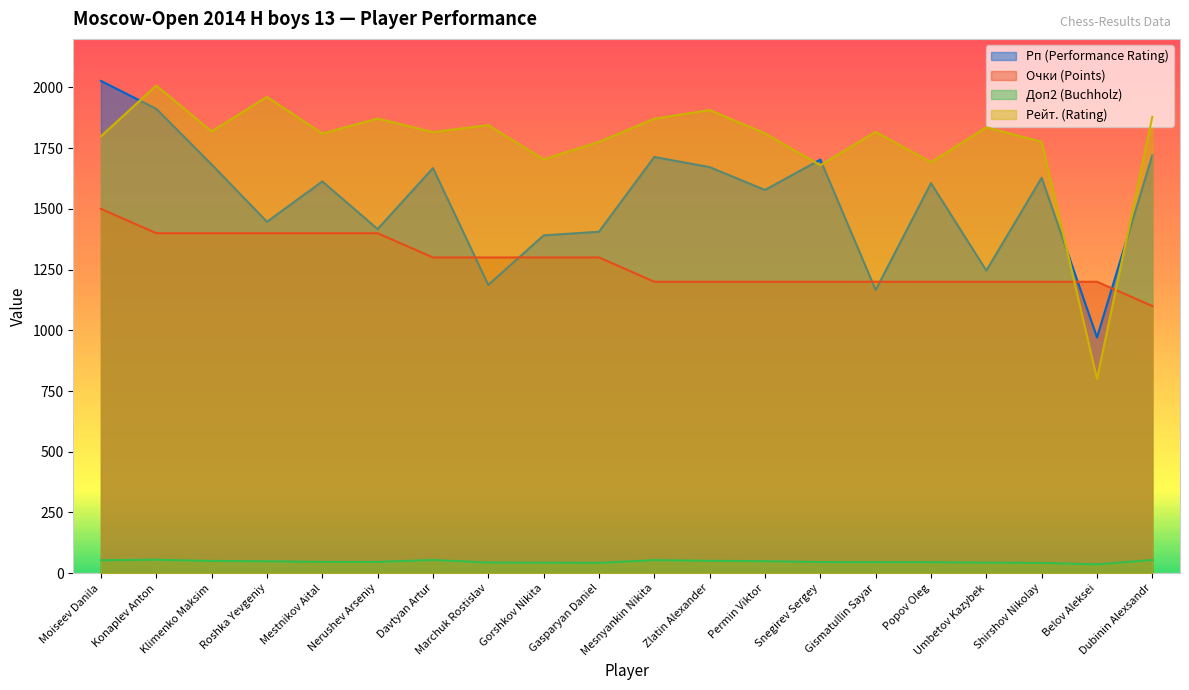

Reading left to right, extract all data points from this chart.

Рп (Performance Rating): Moiseev Danila=2027.0	Konaplev Anton=1912.0	Klimenko Maksim=1683.0	Roshka Yevgeniy=1447.0	Mestnikov Aital=1613.0	Nerushev Arseniy=1417.0	Davtyan Artur=1668.0	Marchuk Rostislav=1187.0	Gorshkov Nikita=1391.0	Gasparyan Daniel=1406.0	Mesnyankin Nikita=1714.0	Zlatin Alexander=1672.0	Permin Viktor=1578.0	Snegirev Sergey=1703.0	Gismatullin Sayar=1166.0	Popov Oleg=1606.0	Umbetov Kazybek=1246.0	Shirshov Nikolay=1628.0	Belov Aleksei=971.0	Dubinin Alexsandr=1721.0
Очки (Points): Moiseev Danila=1500.0	Konaplev Anton=1400.0	Klimenko Maksim=1400.0	Roshka Yevgeniy=1400.0	Mestnikov Aital=1400.0	Nerushev Arseniy=1400.0	Davtyan Artur=1300.0	Marchuk Rostislav=1300.0	Gorshkov Nikita=1300.0	Gasparyan Daniel=1300.0	Mesnyankin Nikita=1200.0	Zlatin Alexander=1200.0	Permin Viktor=1200.0	Snegirev Sergey=1200.0	Gismatullin Sayar=1200.0	Popov Oleg=1200.0	Umbetov Kazybek=1200.0	Shirshov Nikolay=1200.0	Belov Aleksei=1200.0	Dubinin Alexsandr=1100.0
Доп2 (Buchholz): Moiseev Danila=53.5	Konaplev Anton=55.5	Klimenko Maksim=50.5	Roshka Yevgeniy=49.0	Mestnikov Aital=46.5	Nerushev Arseniy=46.5	Davtyan Artur=54.5	Marchuk Rostislav=44.0	Gorshkov Nikita=43.5	Gasparyan Daniel=42.5	Mesnyankin Nikita=54.0	Zlatin Alexander=51.0	Permin Viktor=49.5	Snegirev Sergey=46.0	Gismatullin Sayar=45.5	Popov Oleg=45.5	Umbetov Kazybek=43.5	Shirshov Nikolay=42.5	Belov Aleksei=36.5	Dubinin Alexsandr=54.5
Рейт. (Rating): Moiseev Danila=1799.0	Konaplev Anton=2008.0	Klimenko Maksim=1819.0	Roshka Yevgeniy=1961.0	Mestnikov Aital=1810.0	Nerushev Arseniy=1872.0	Davtyan Artur=1816.0	Marchuk Rostislav=1845.0	Gorshkov Nikita=1704.0	Gasparyan Daniel=1776.0	Mesnyankin Nikita=1871.0	Zlatin Alexander=1907.0	Permin Viktor=1811.0	Snegirev Sergey=1680.0	Gismatullin Sayar=1817.0	Popov Oleg=1692.0	Umbetov Kazybek=1836.0	Shirshov Nikolay=1776.0	Belov Aleksei=800.0	Dubinin Alexsandr=1879.0